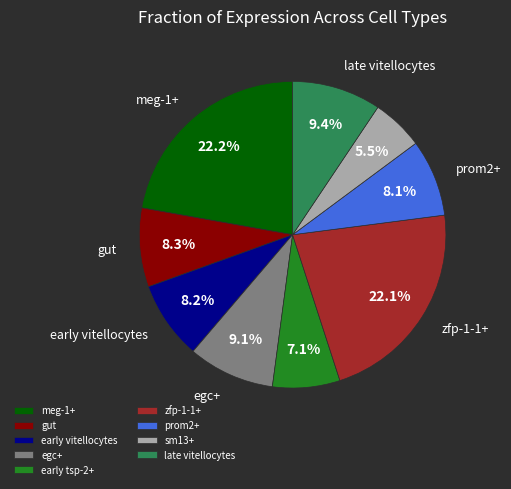

What percentage is NOT represented by meg-1+?

77.8%